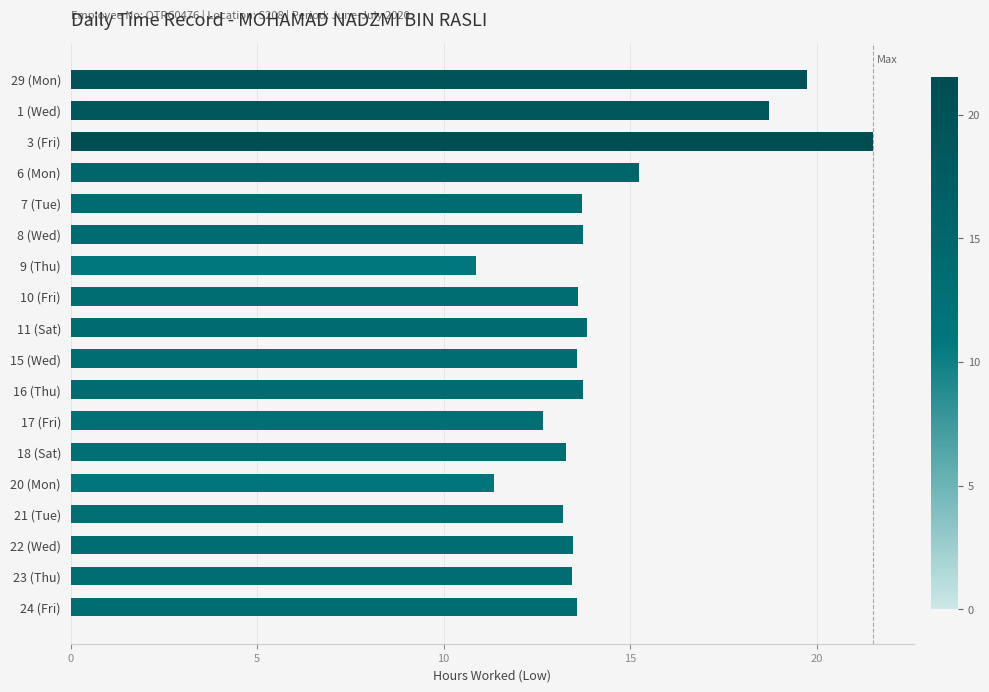

At which category does the chart reach its minimum across all series?

9 (Thu)